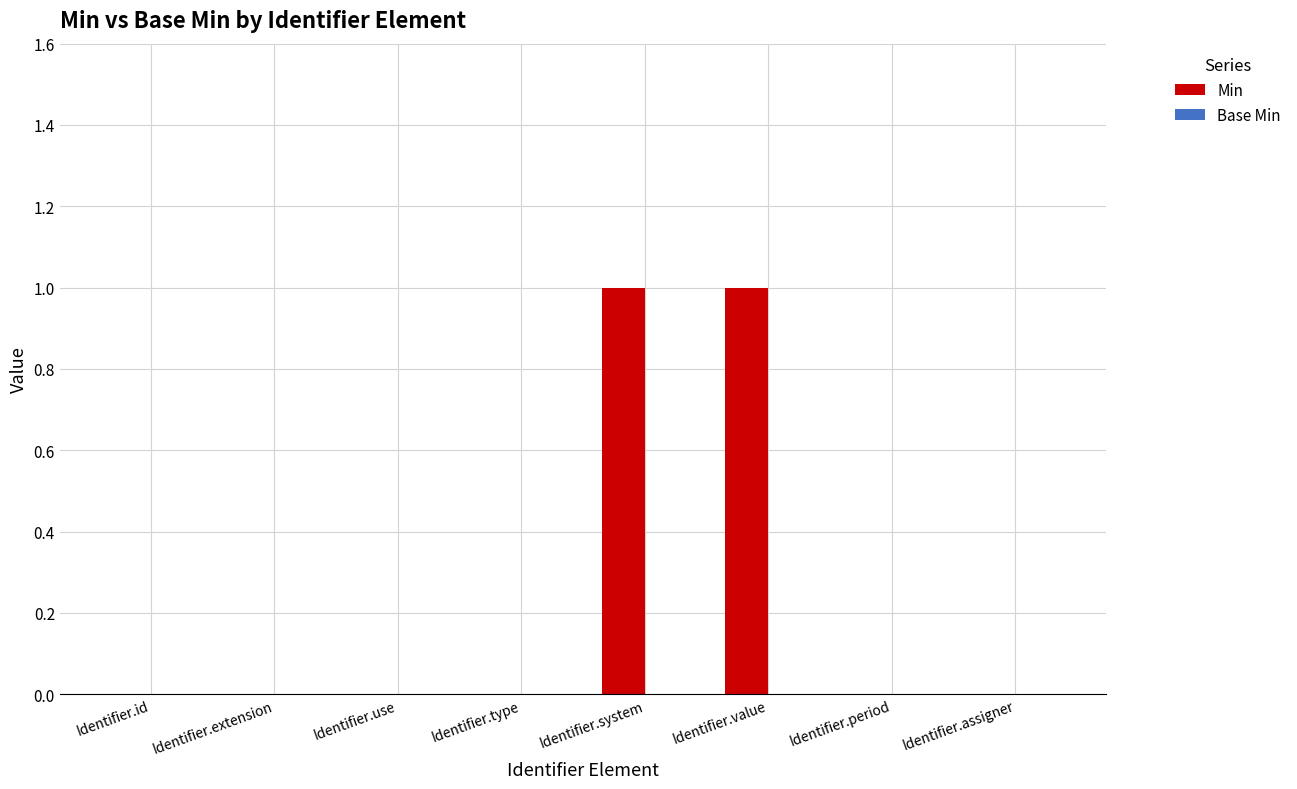

Between Identifier.value and Identifier.type, which is larger?

Identifier.value